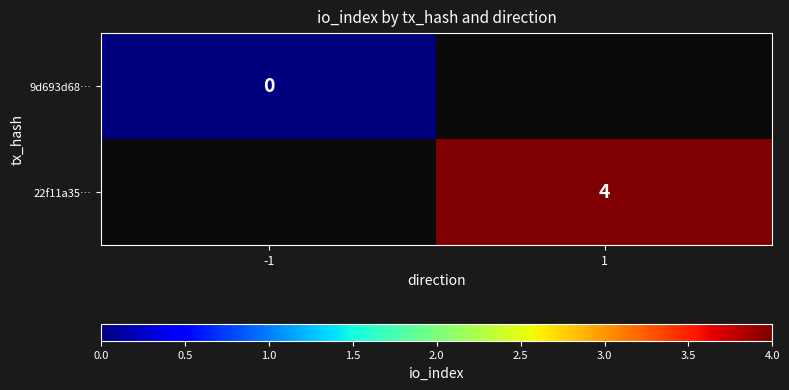

The 22f11a35… series shows 4 at 1. True or false?

True